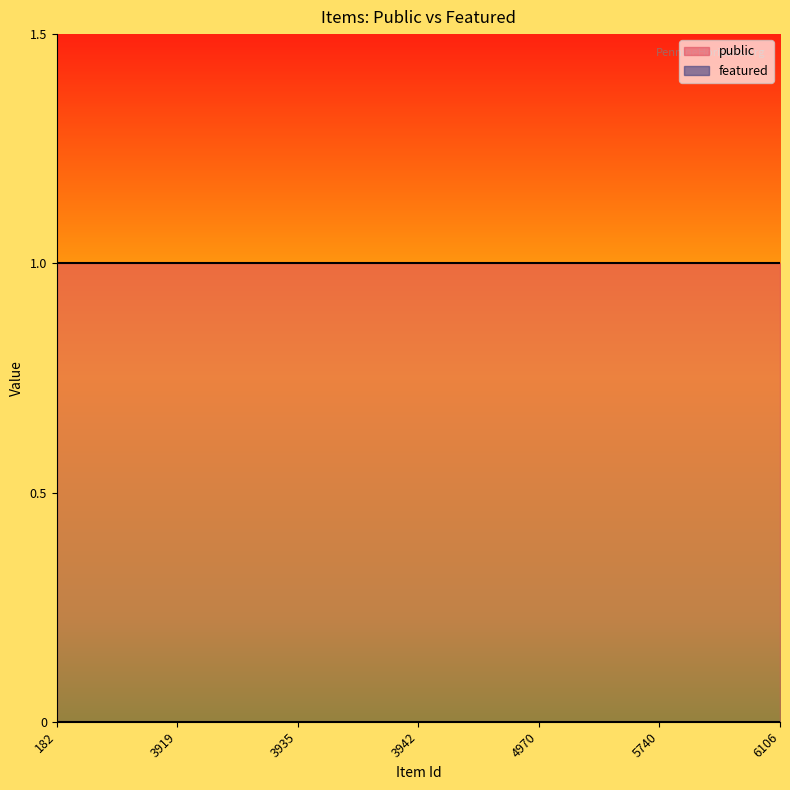

What is the spread (max minus min) of values at 3598?

1